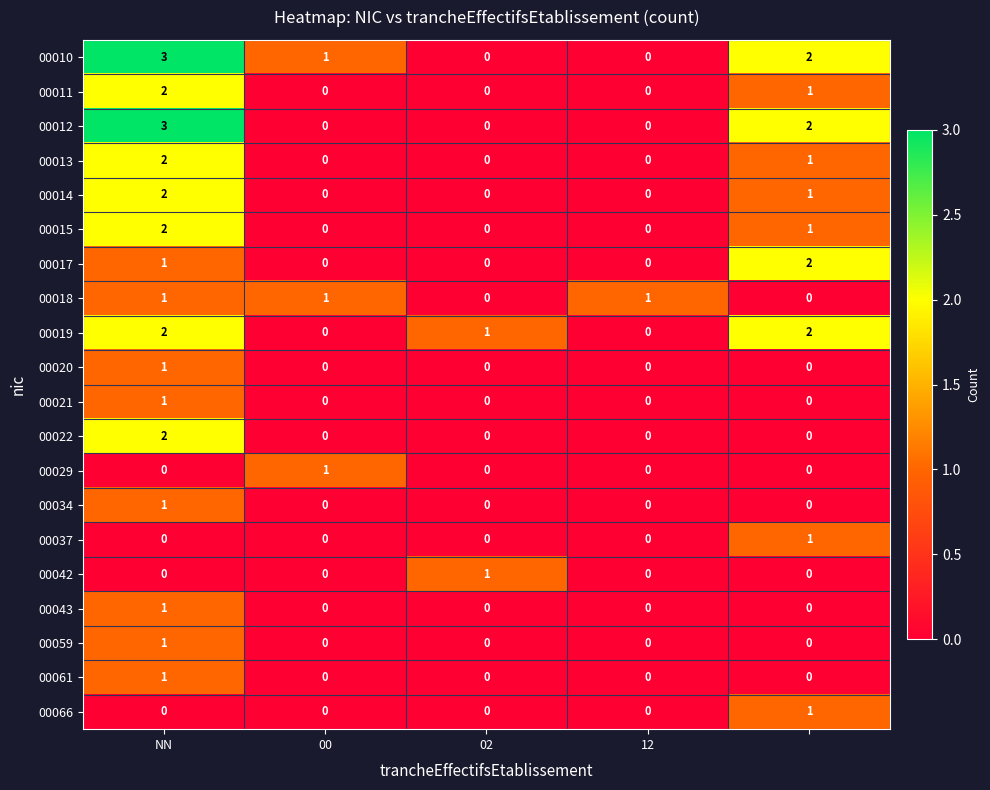

How many 00011 values are between 0 and 1?

4